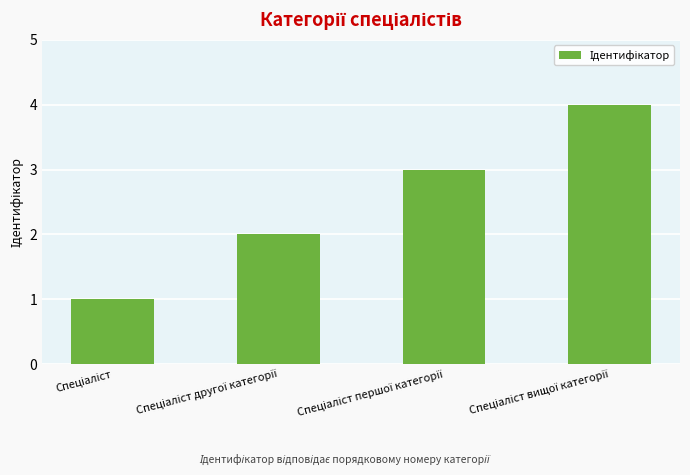

How many series are shown in this chart?

1